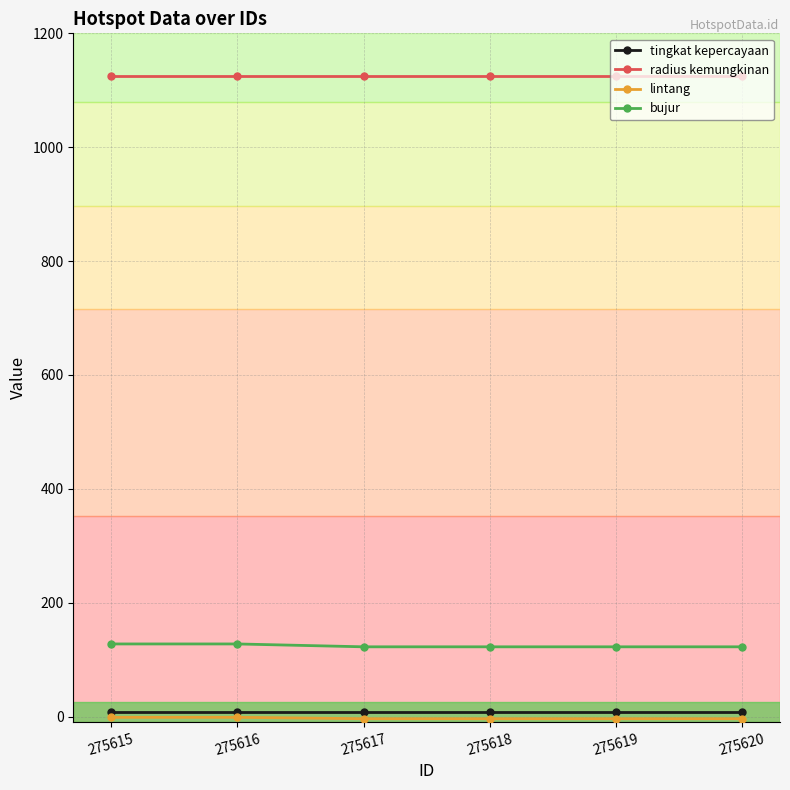

What is the value of the radius kemungkinan point at the 1st from the left?

1125.0